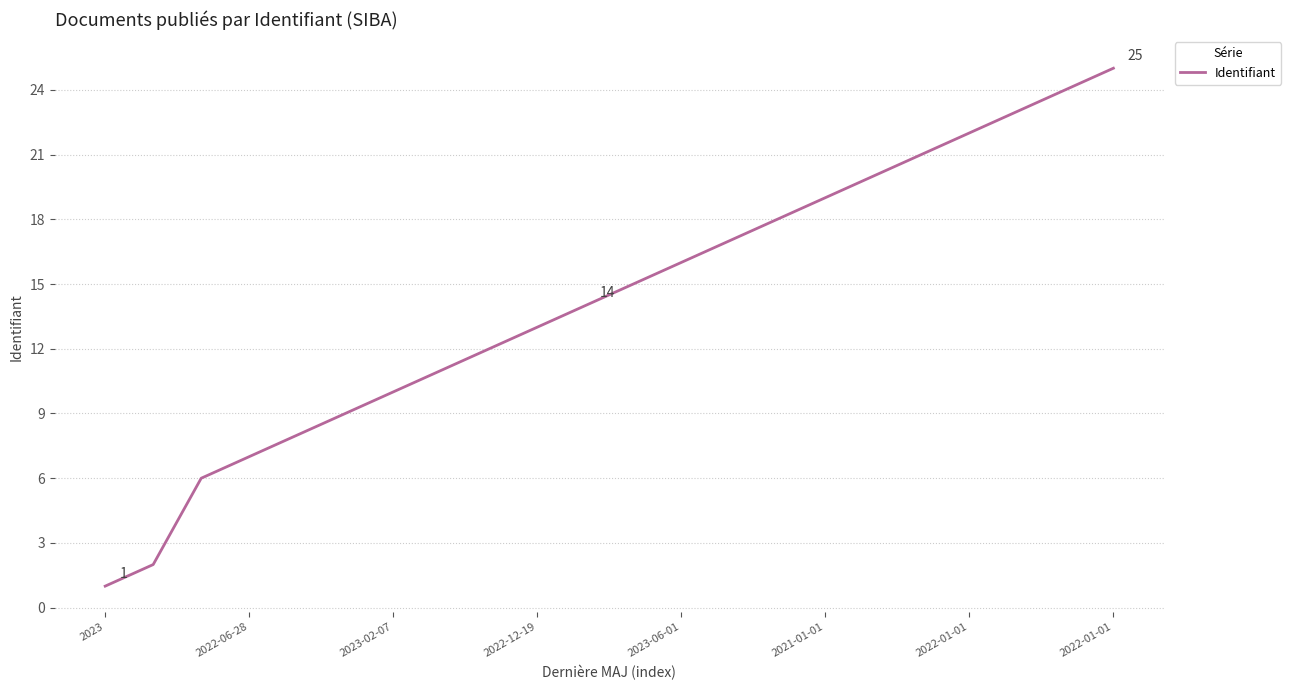

What is the difference between the maximum and minimum values?

24